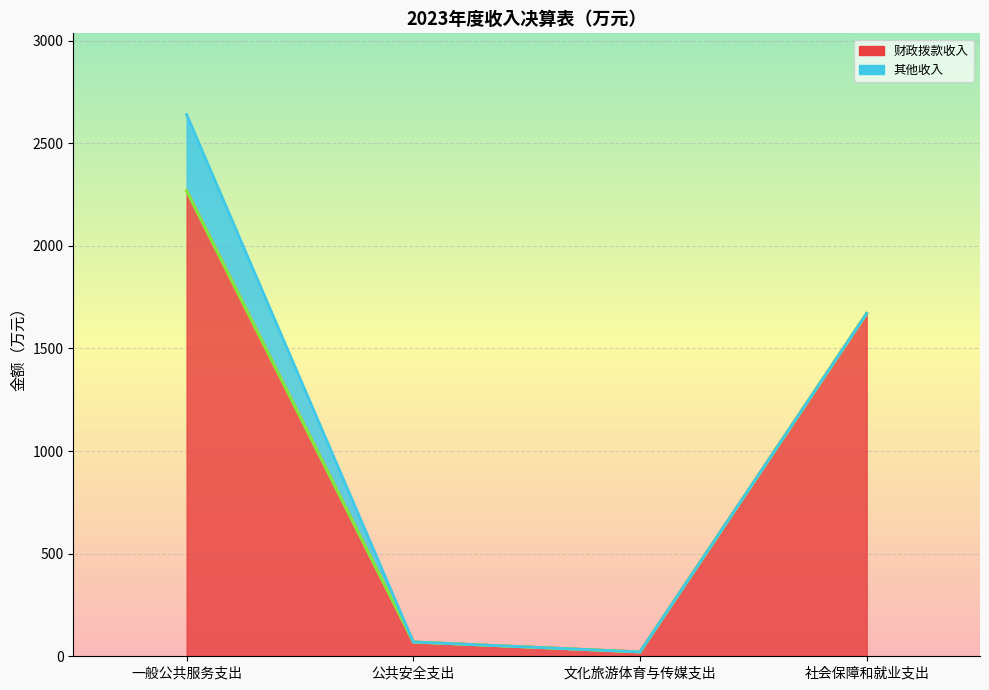

Which category has the highest value in the 其他收入 series?

一般公共服务支出